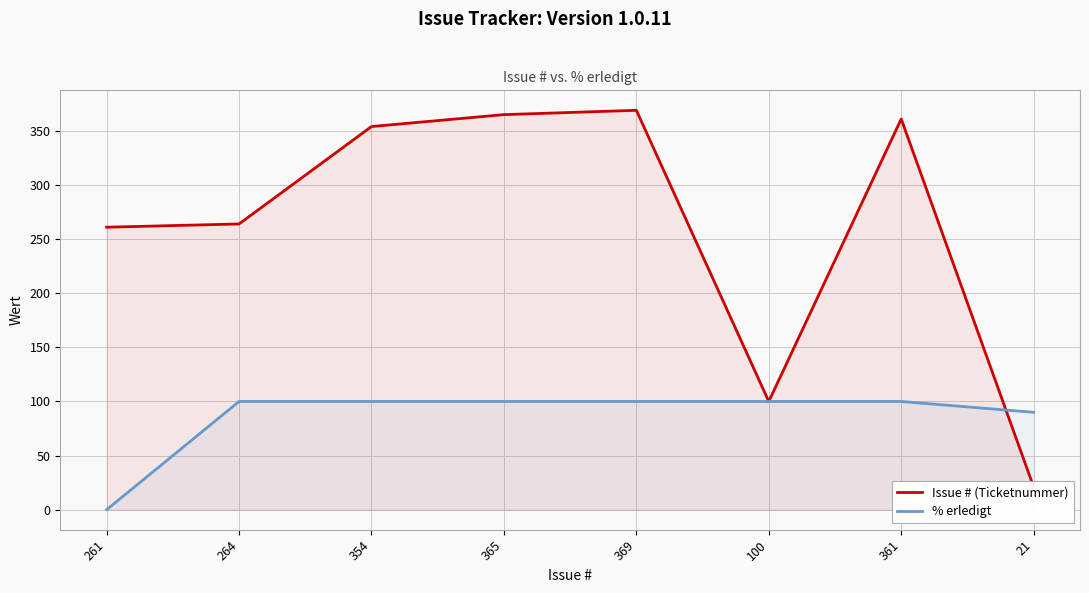

What are all the series names shown in the legend?

Issue # (Ticketnummer), % erledigt